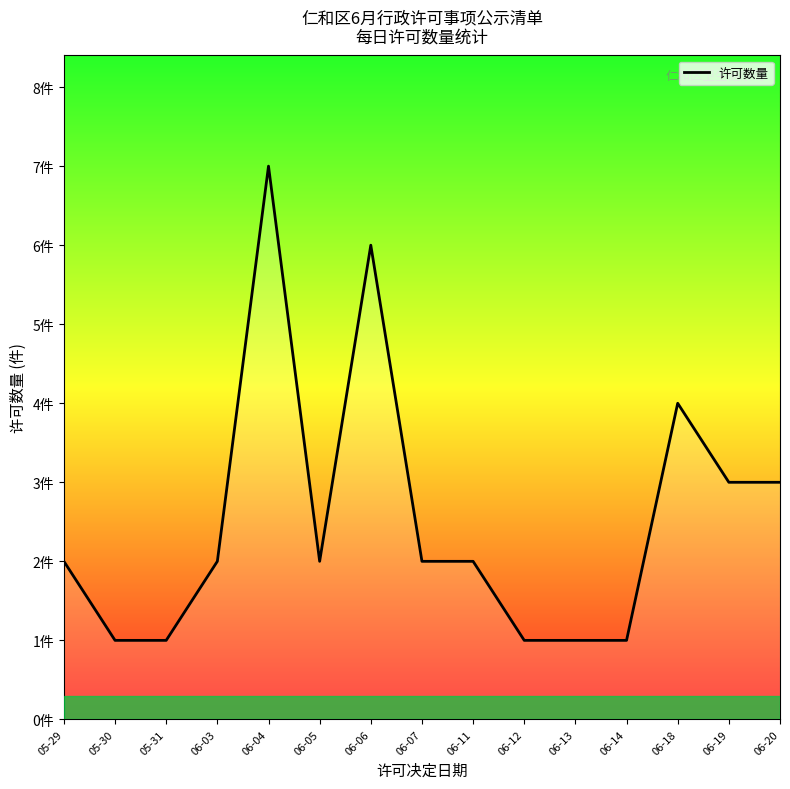

Is this an area chart (filled region under the line)?

Yes